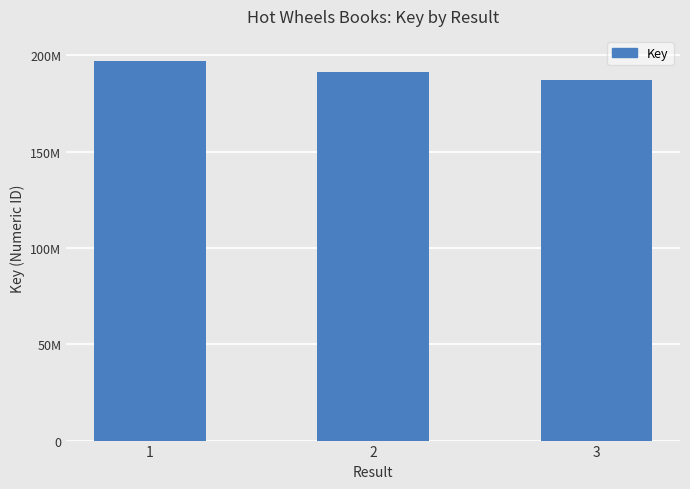

What is the value of the 2nd bar from the left?

191155411